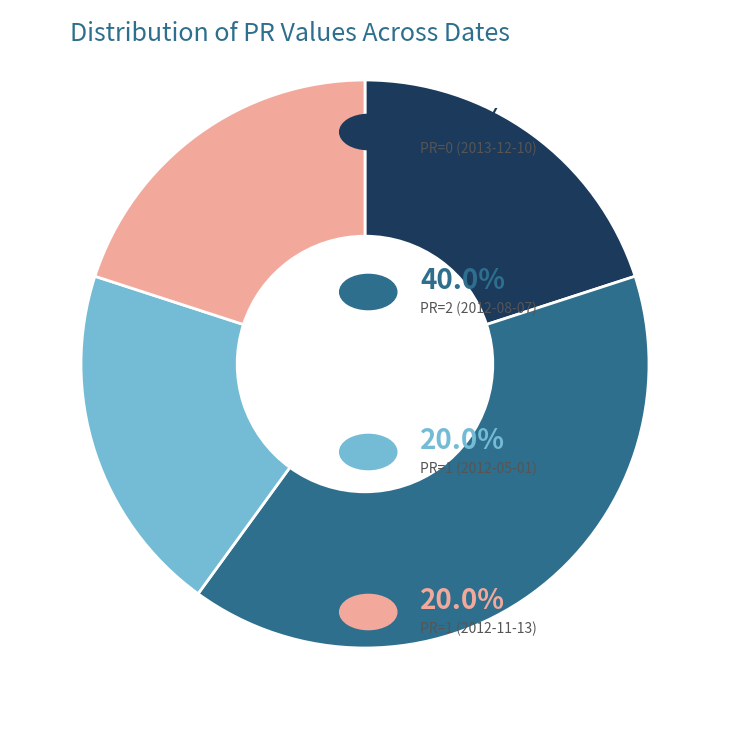

Is there a majority slice in this chart?

No